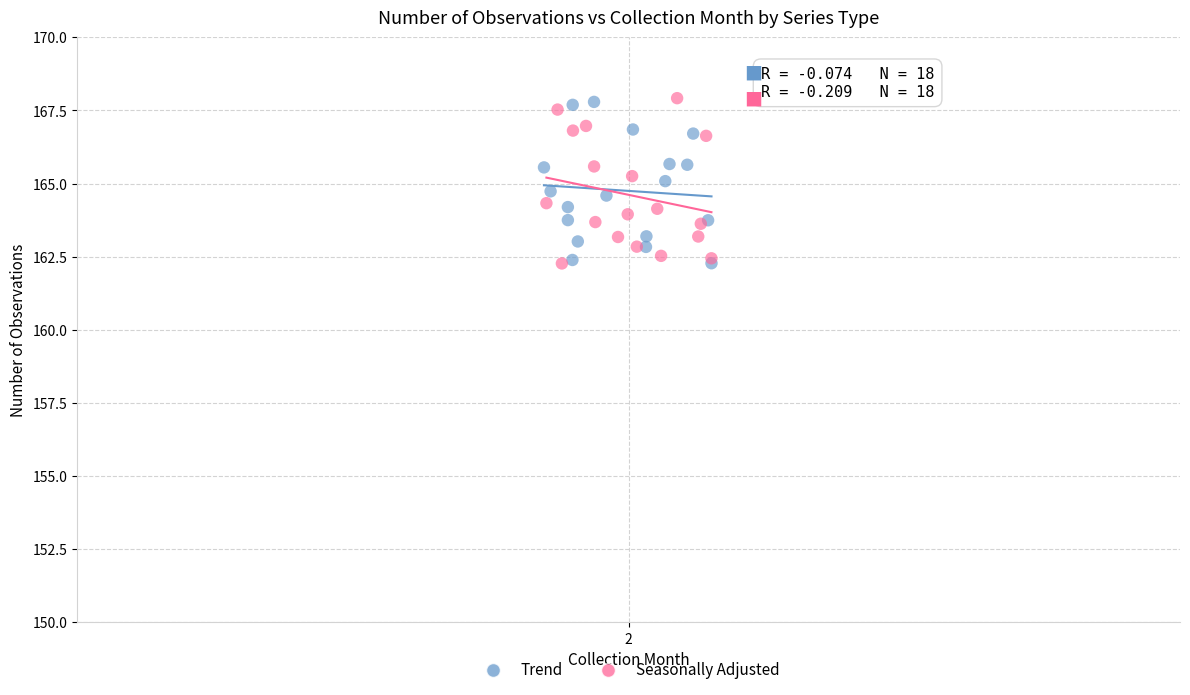

What are all the series names shown in the legend?

Trend, Seasonally Adjusted